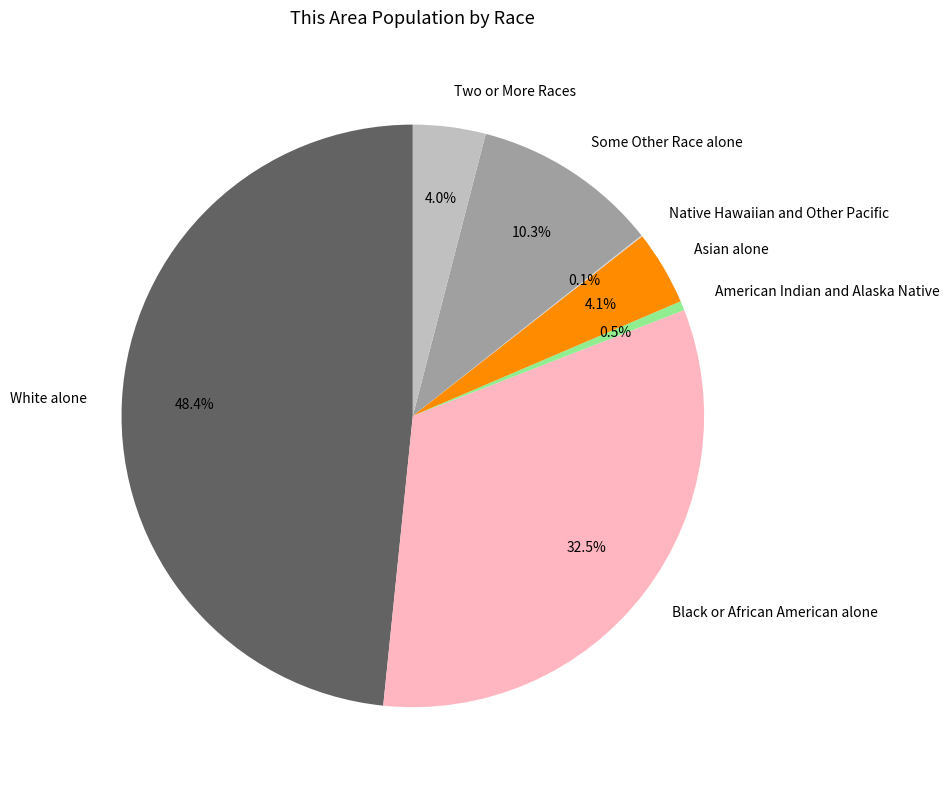

Is there a majority slice in this chart?

No